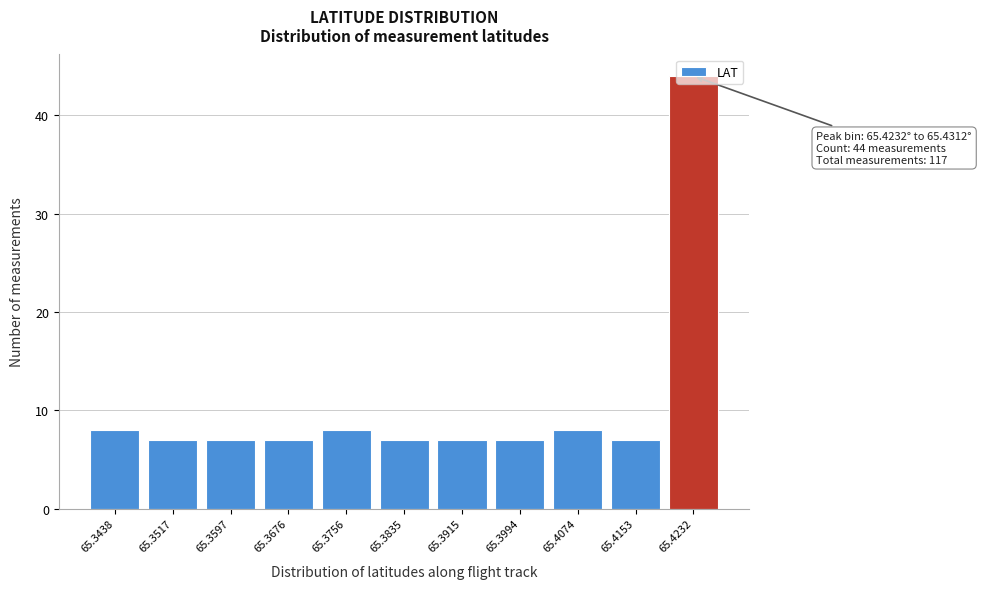

What is the average value?

11